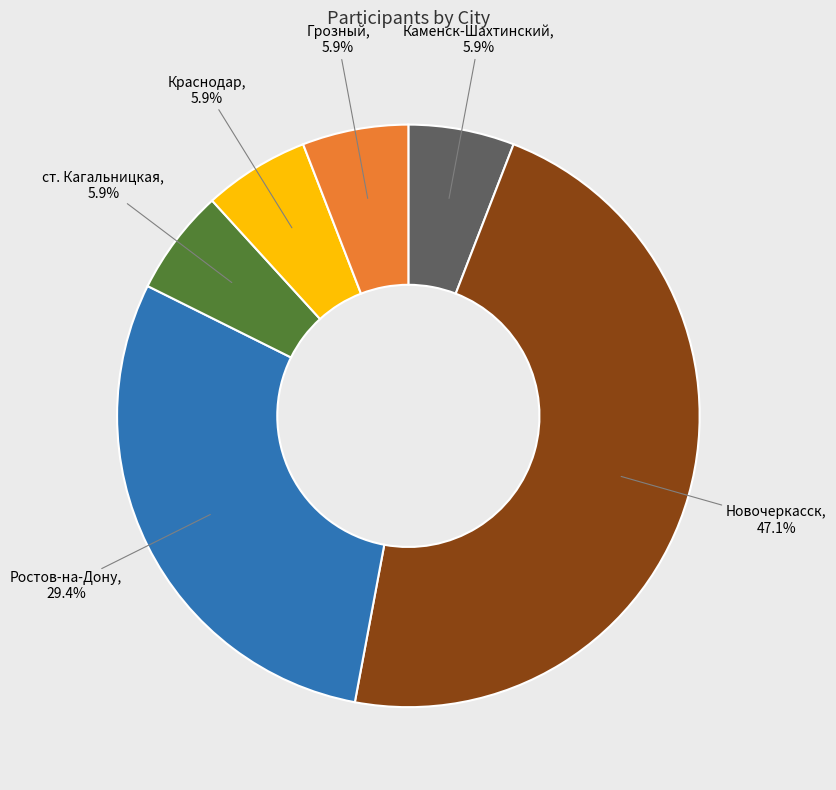

What is the largest slice in the pie chart?

Новочеркасск